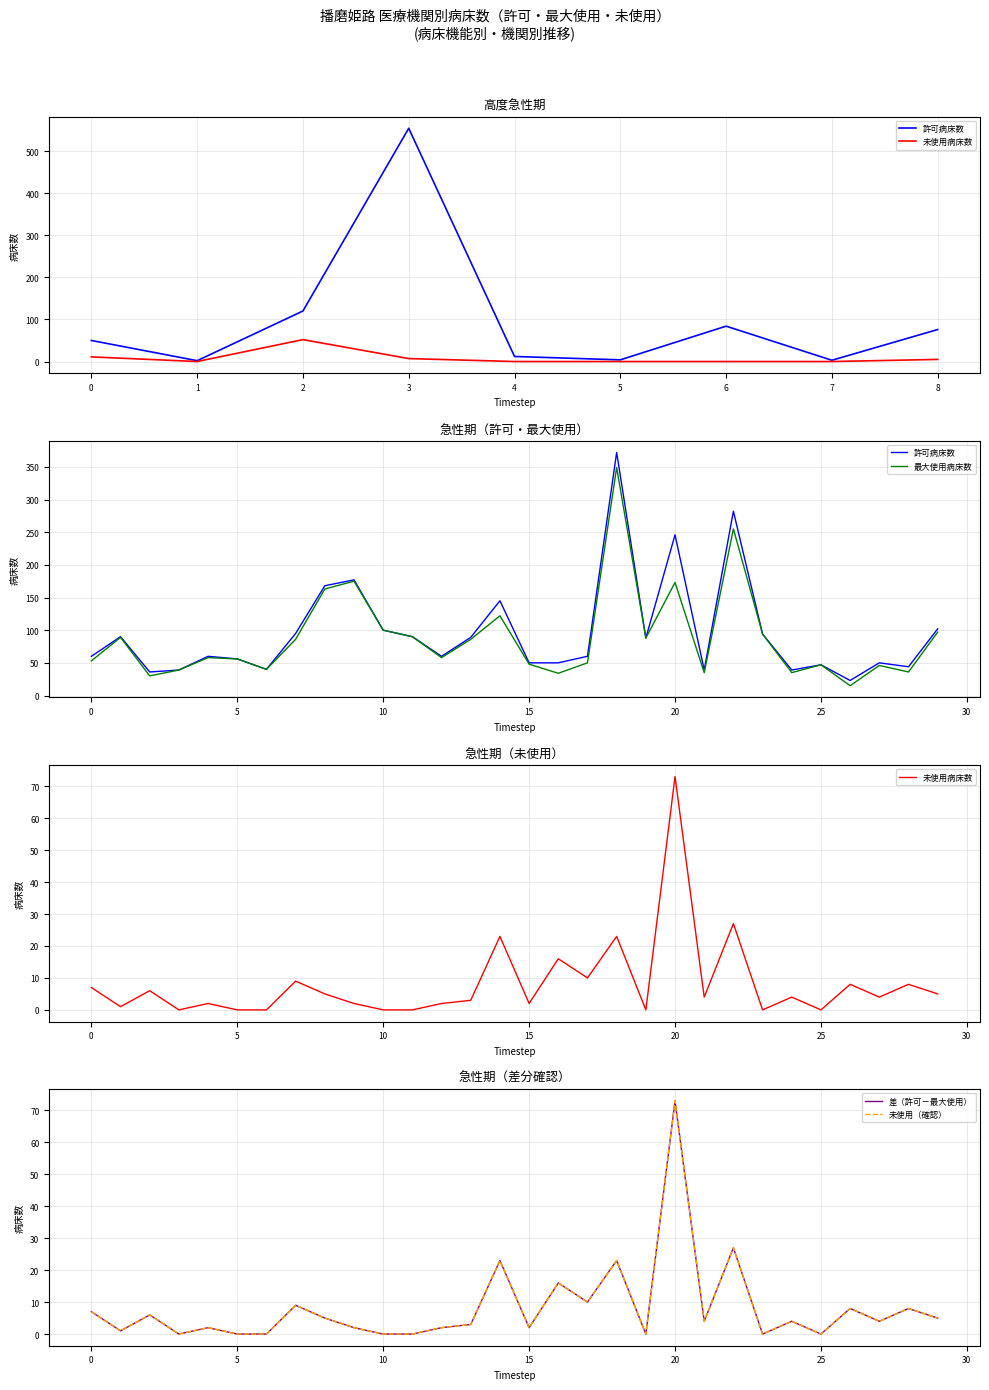

Is the value of 許可病床数 at 3 greater than the value of 未使用（確認） at 20?

No